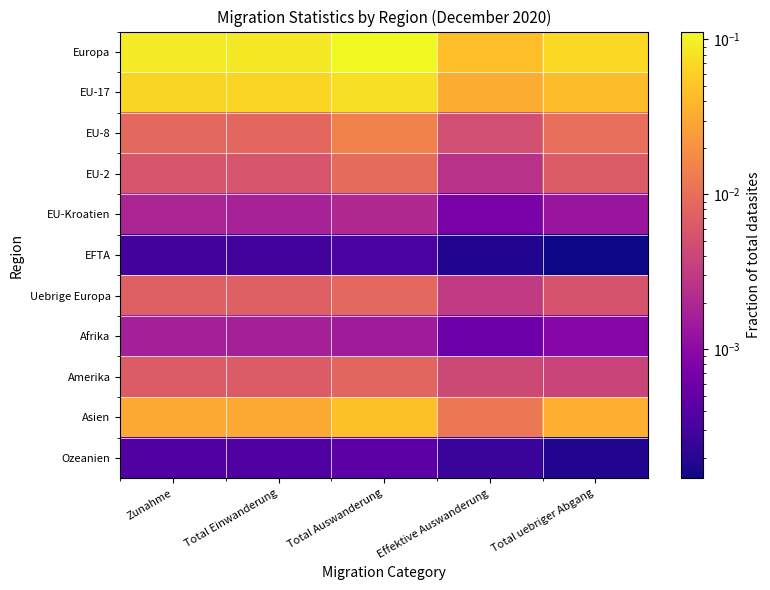

Which series has the largest range (max minus min)?

Europa